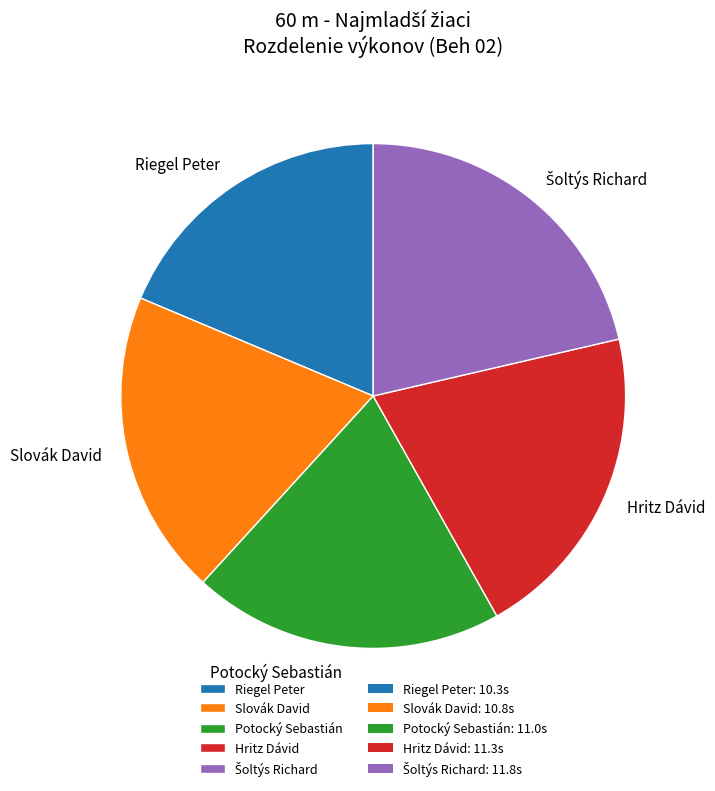

Is it true that Riegel Peter is 19% of the pie?

True